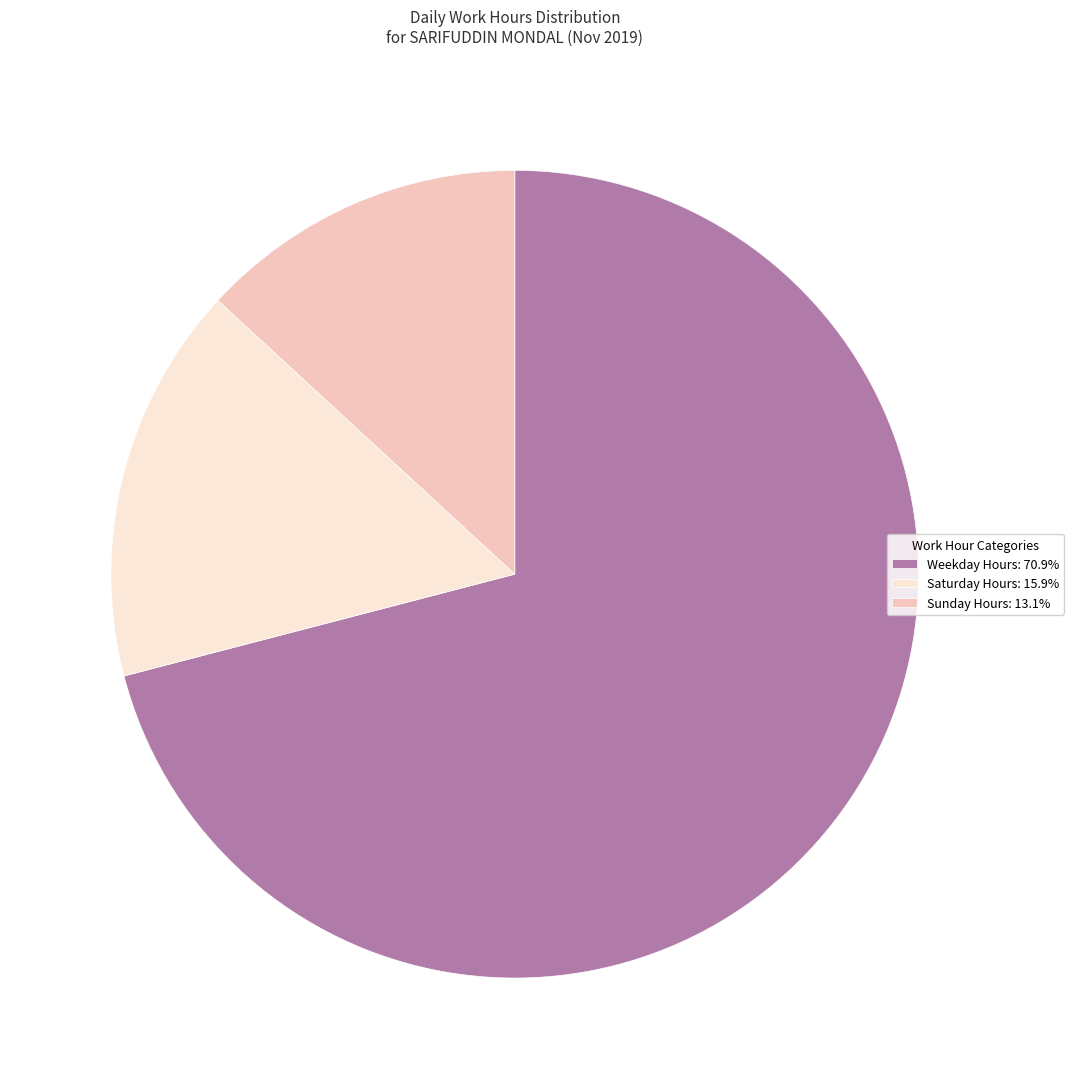

Is the sum of Saturday Hours: 15.9% and Sunday Hours: 13.1% greater than half?

No